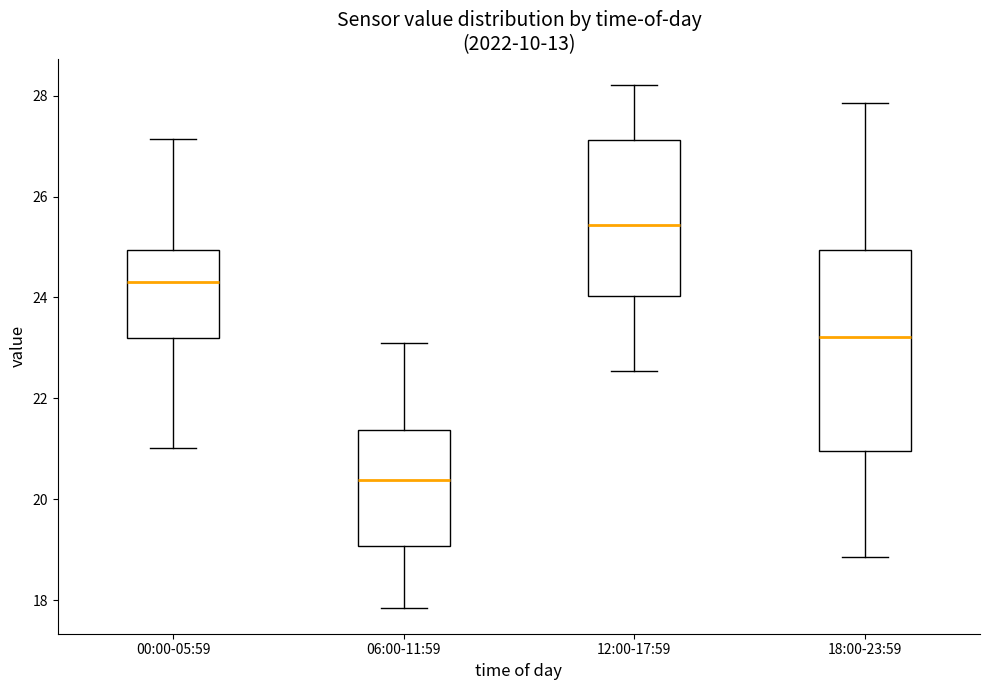

Comparing the boxes themselves (not the whiskers), which one is the tallest?

18:00-23:59